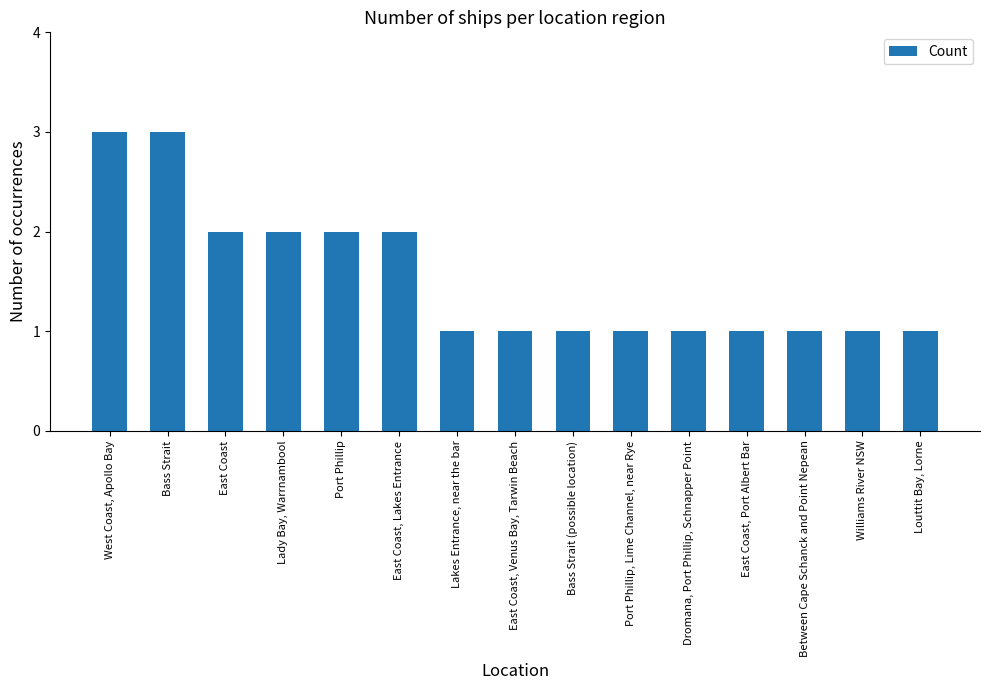

Reading left to right, extract all data points from this chart.

3	3	2	2	2	2	1	1	1	1	1	1	1	1	1